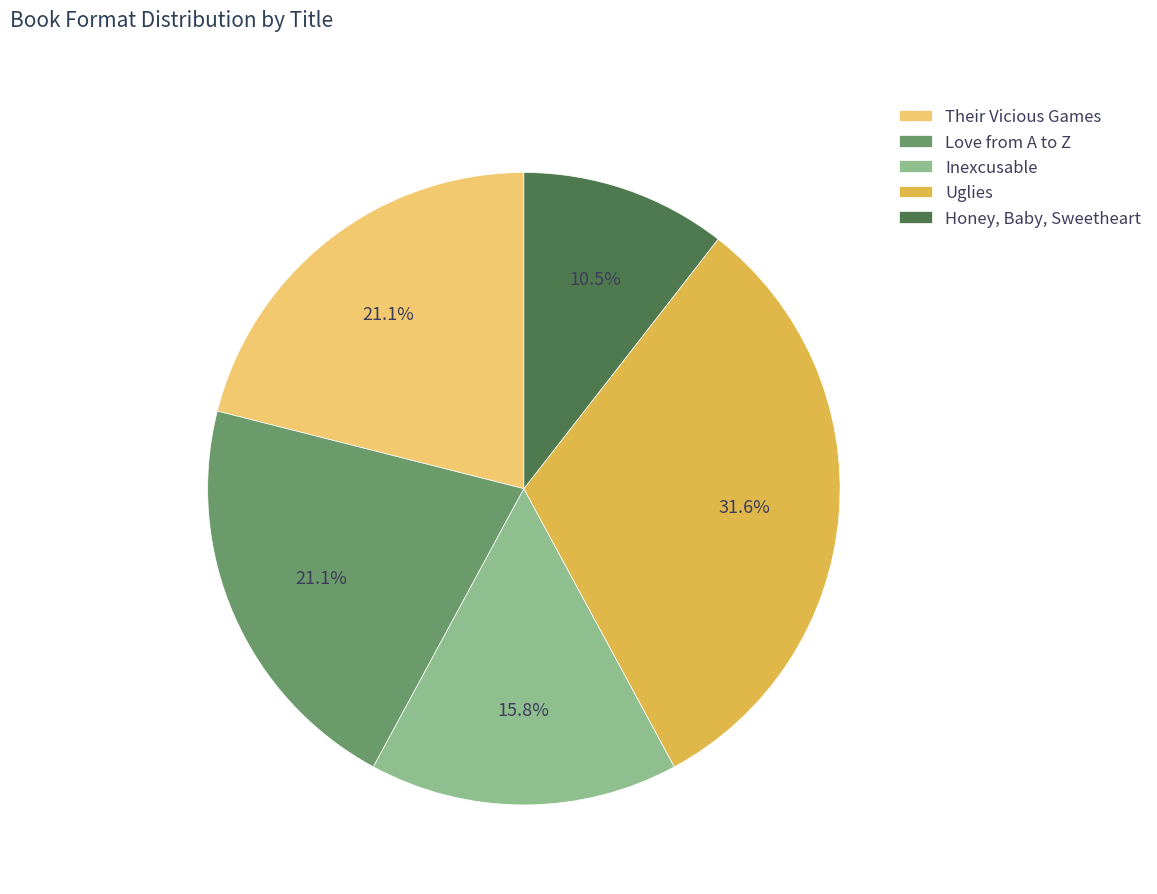

Which slice is the largest?

Uglies